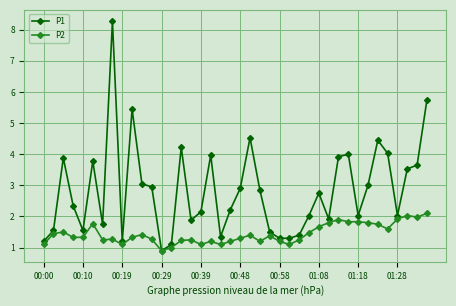

What is the value of the P1 point at the 29th from the left?

2.8